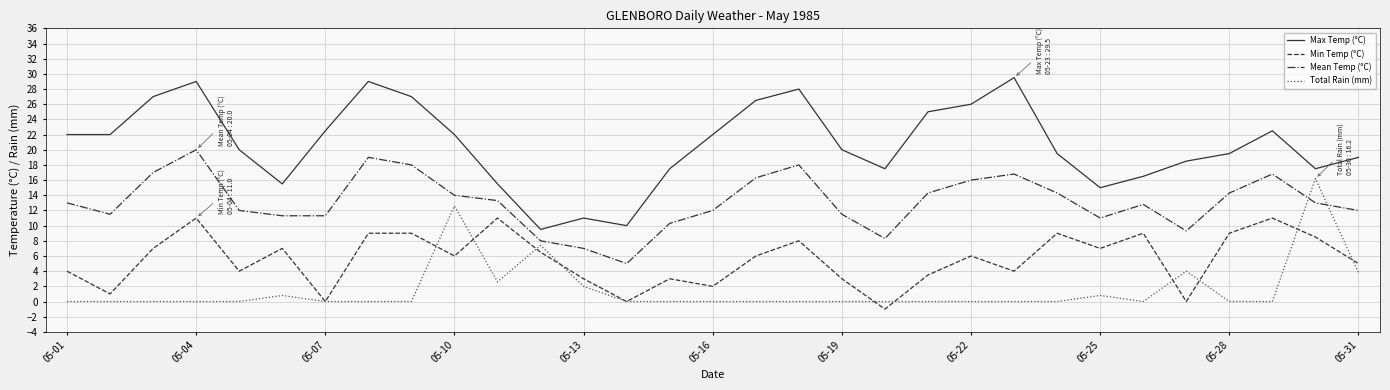

Does the chart have visible grid lines?

Yes